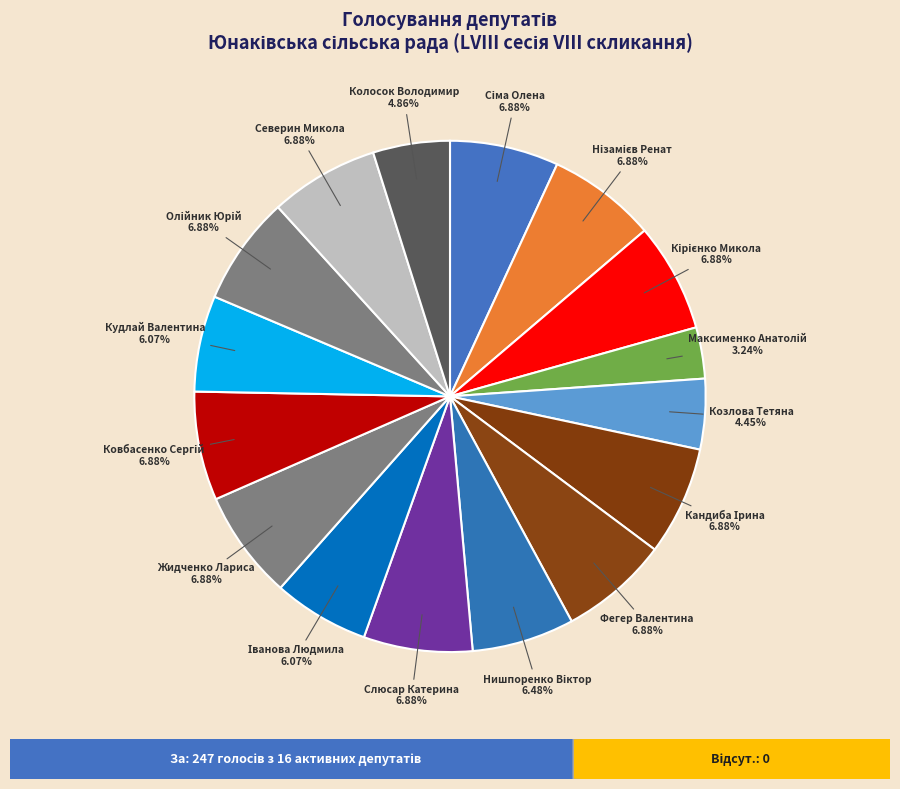

How many segments does this pie chart have?

16